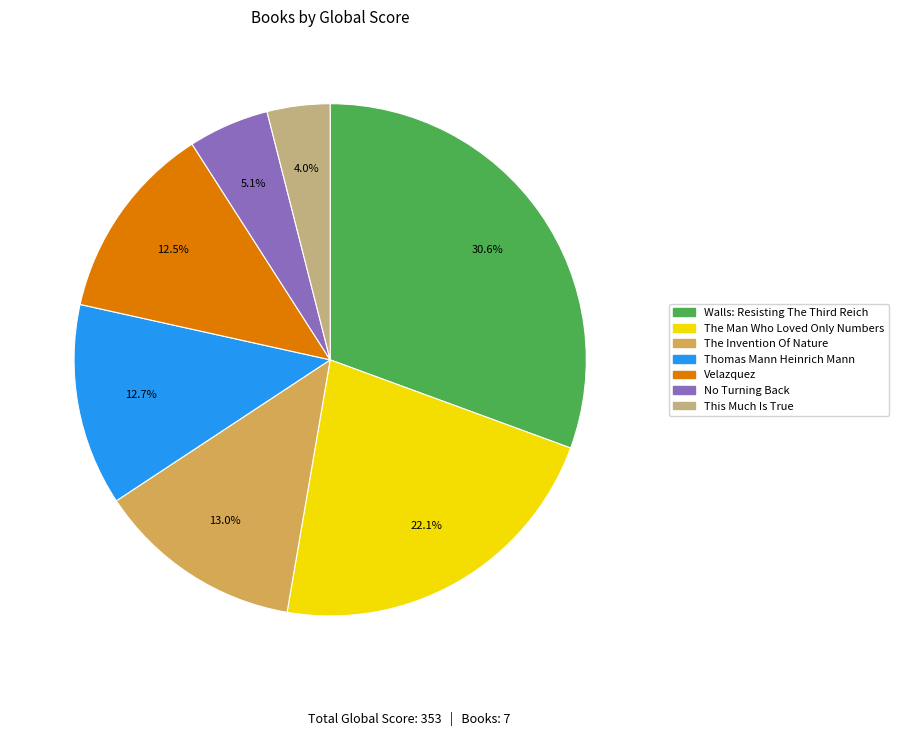

Does any single category account for the majority?

No